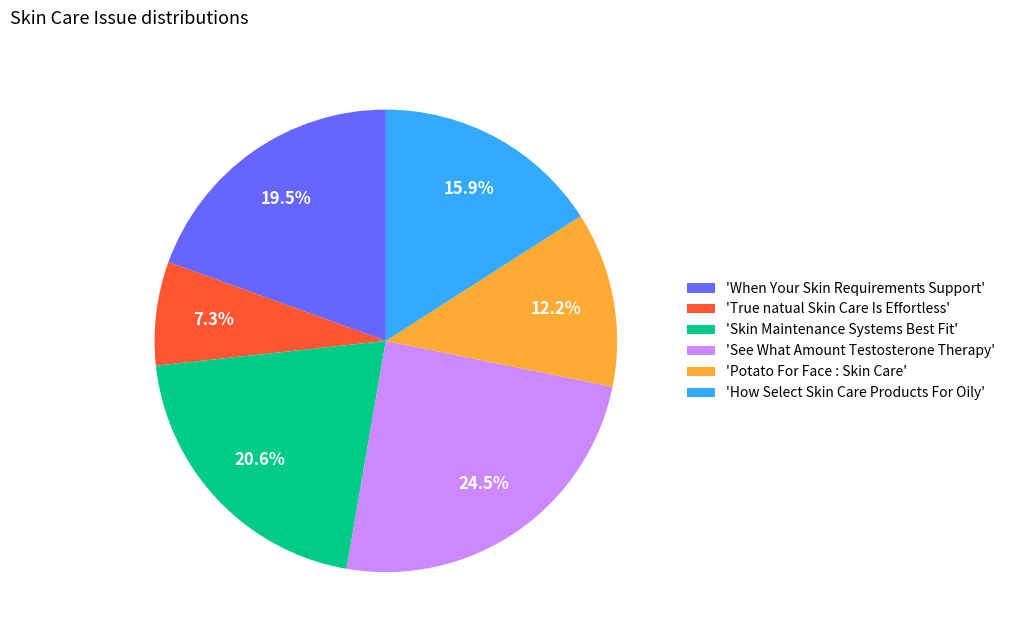

Which category has the biggest portion of the pie?

'See What Amount Testosterone Therapy'